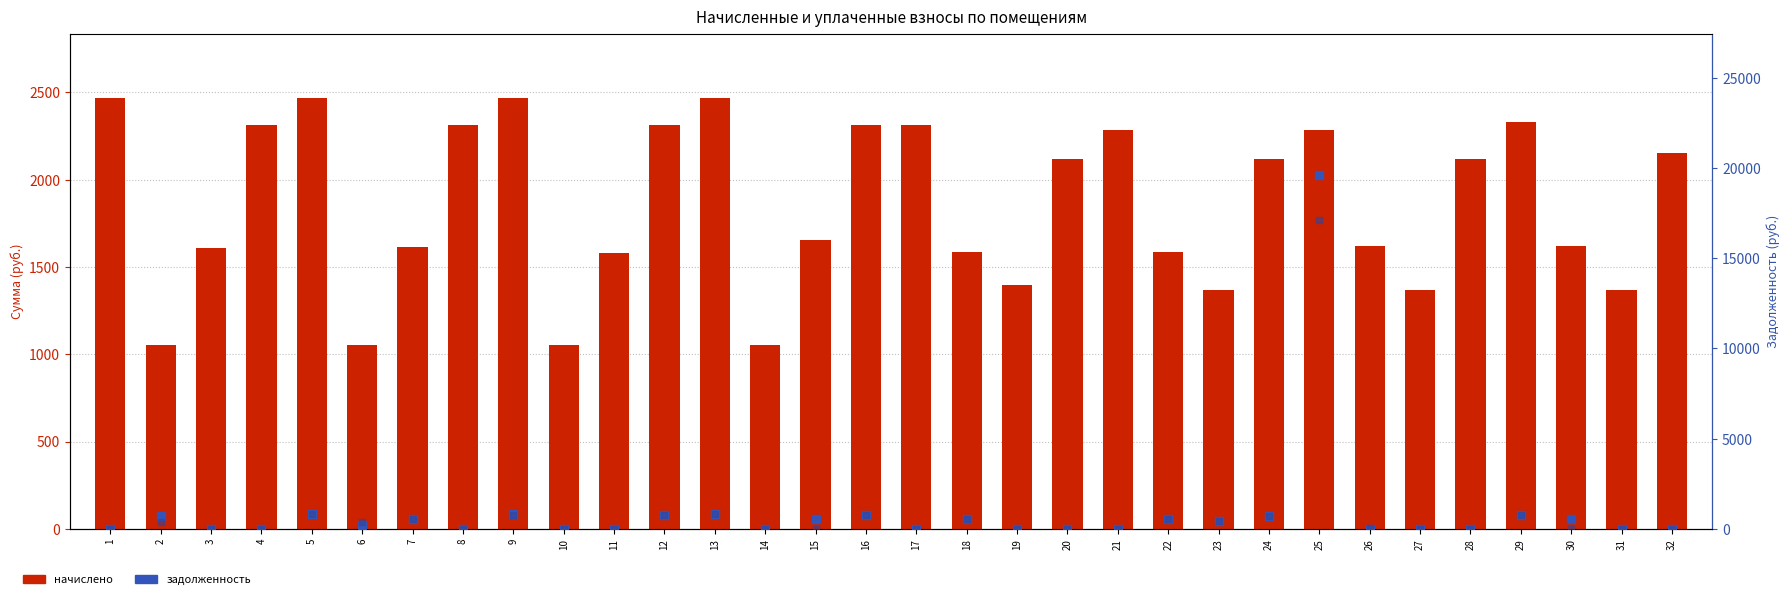

Which series contains the highest Y value?

задолженность